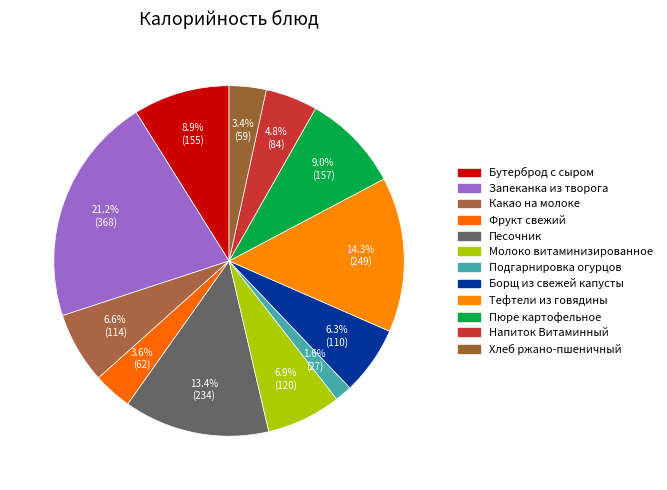

Count the number of slices in the pie.

12